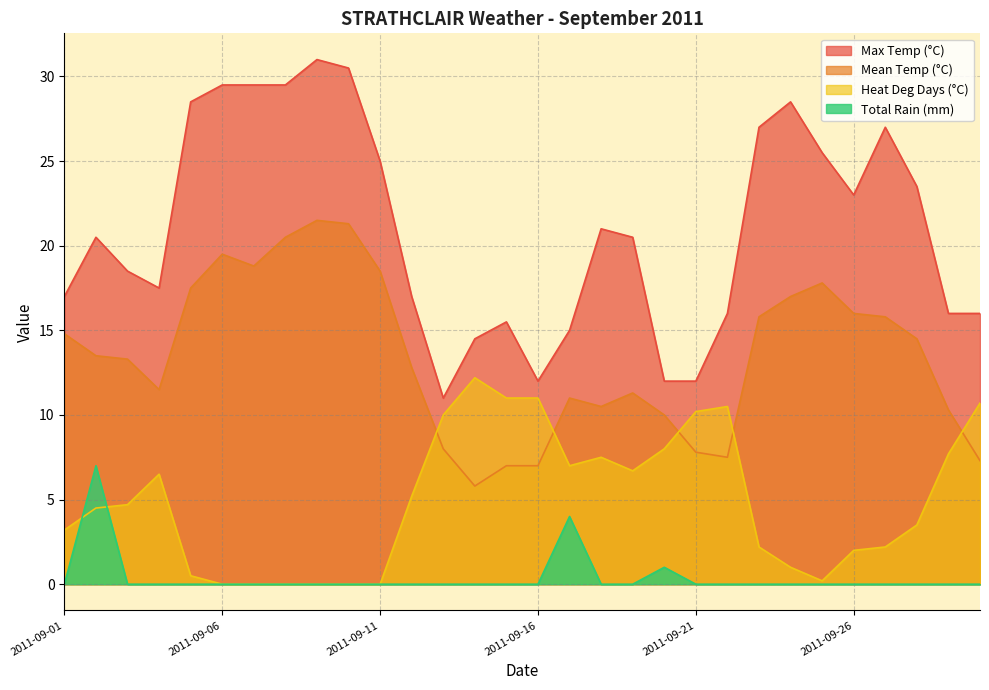

What are all the series names shown in the legend?

Max Temp (°C), Mean Temp (°C), Heat Deg Days (°C), Total Rain (mm)